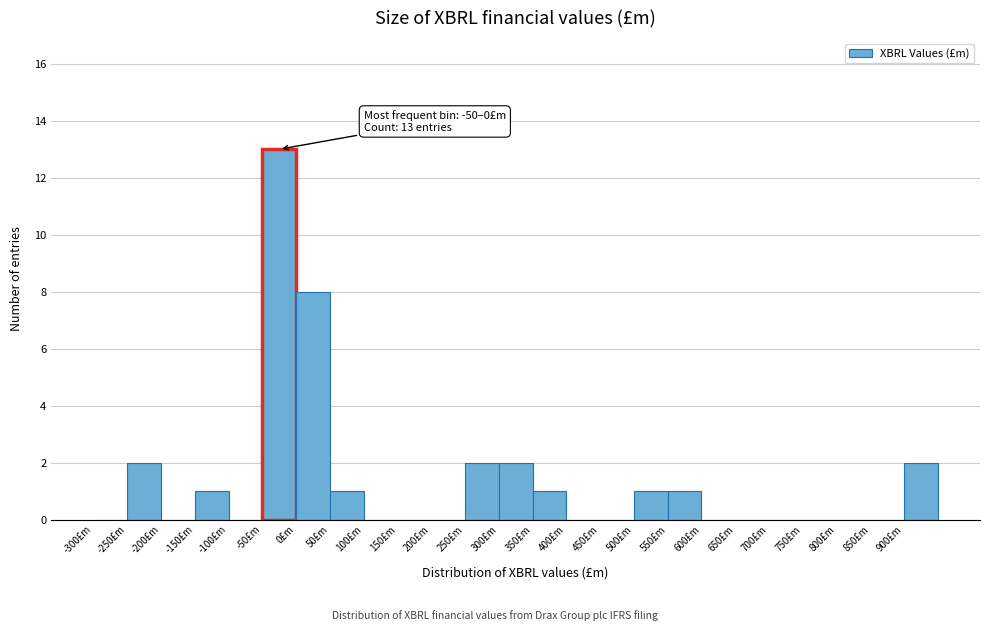

Which range on the x-axis has the tallest bar?

-50 to 0